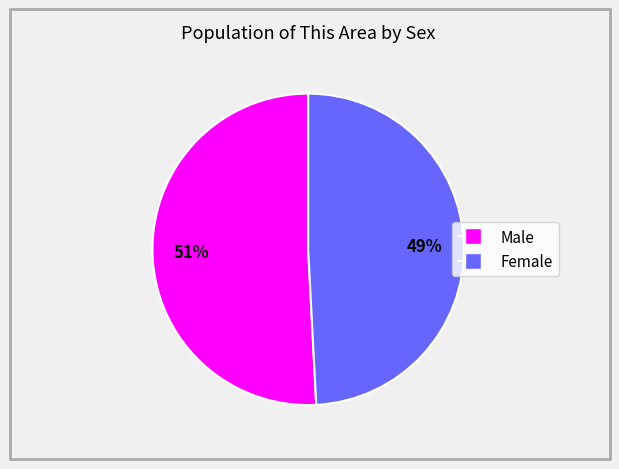

To the nearest percent, what is the difference between the Male and Female slice percentages?

2%